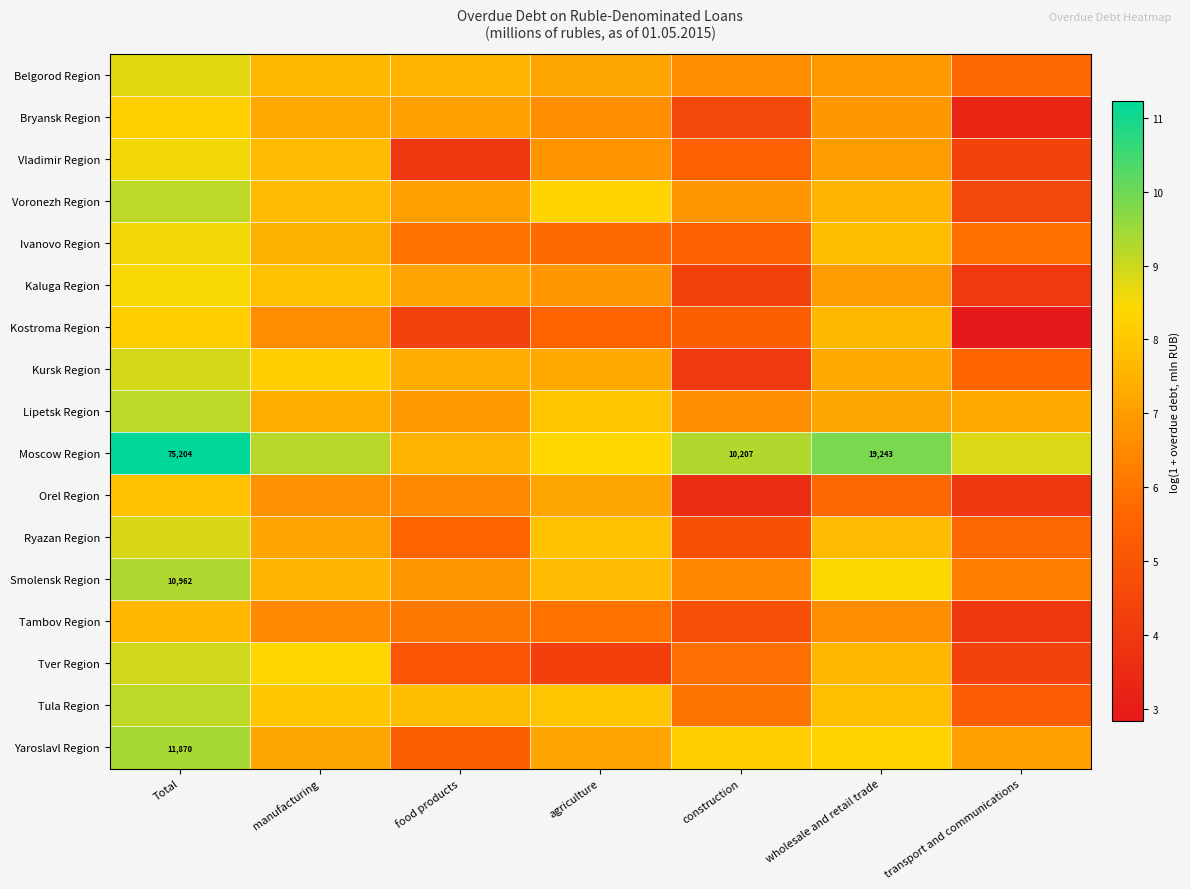

The value of Orel Region at wholesale and retail trade is 3.7. True or false?

False